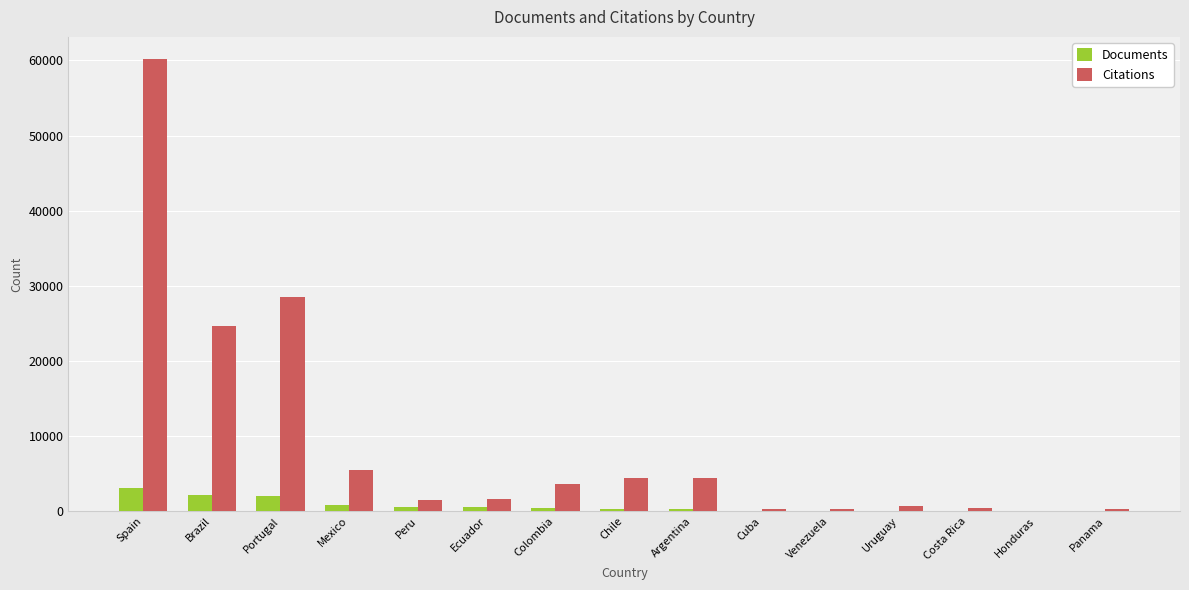

Which series changed the most between Brazil and Cuba?

Citations